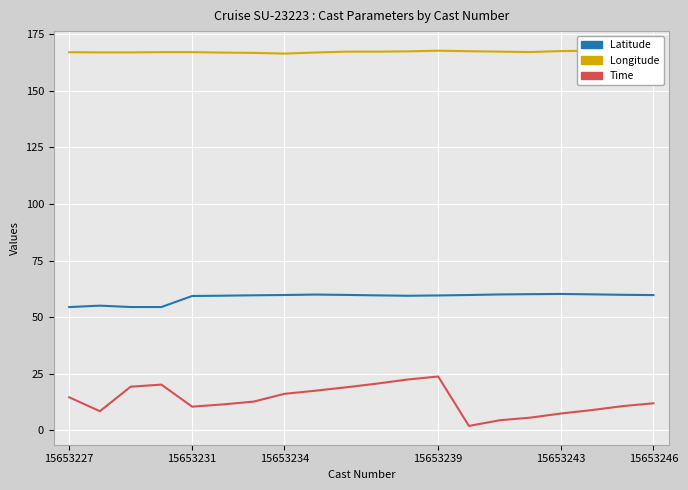

True or false: Time and Longitude intersect in this chart.

False